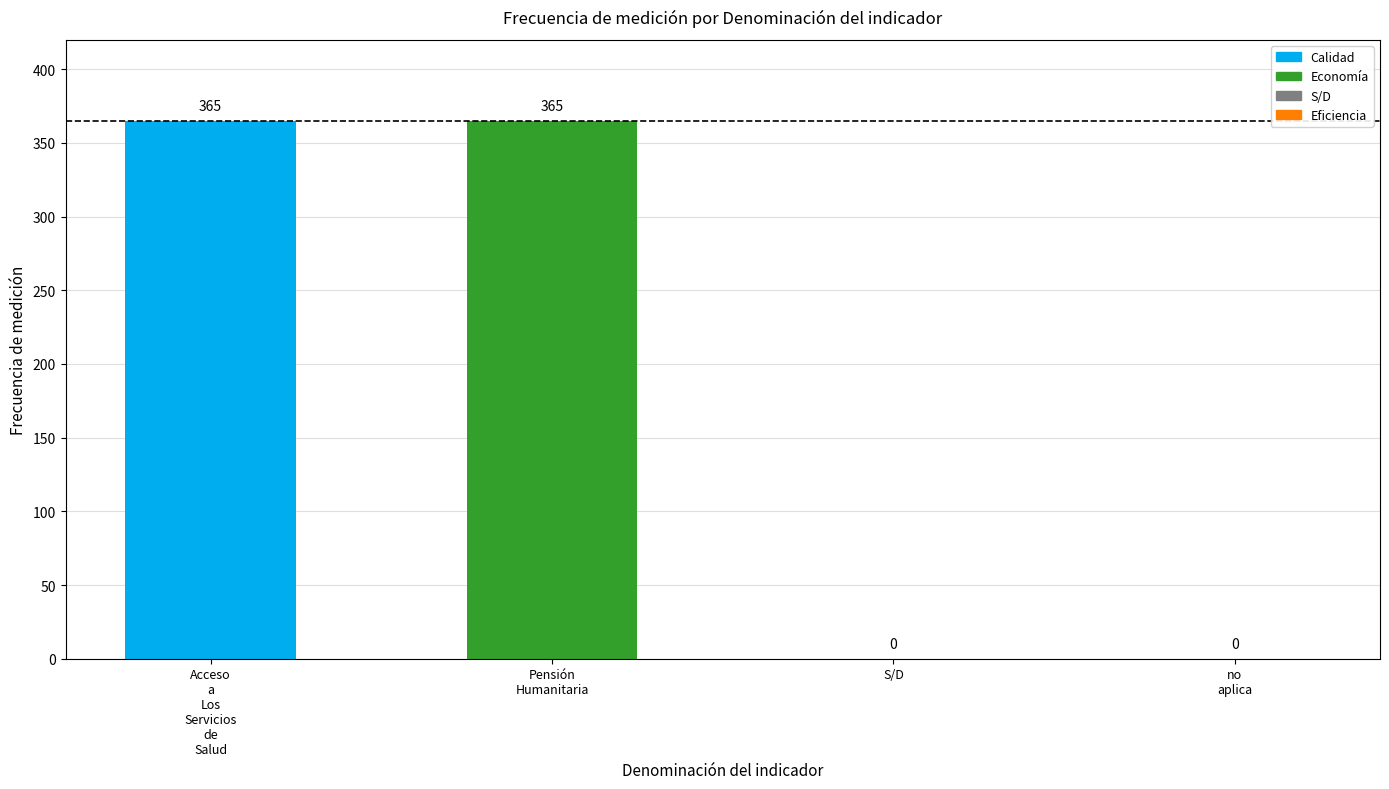

Is it true that the value at S/D is -117?

False